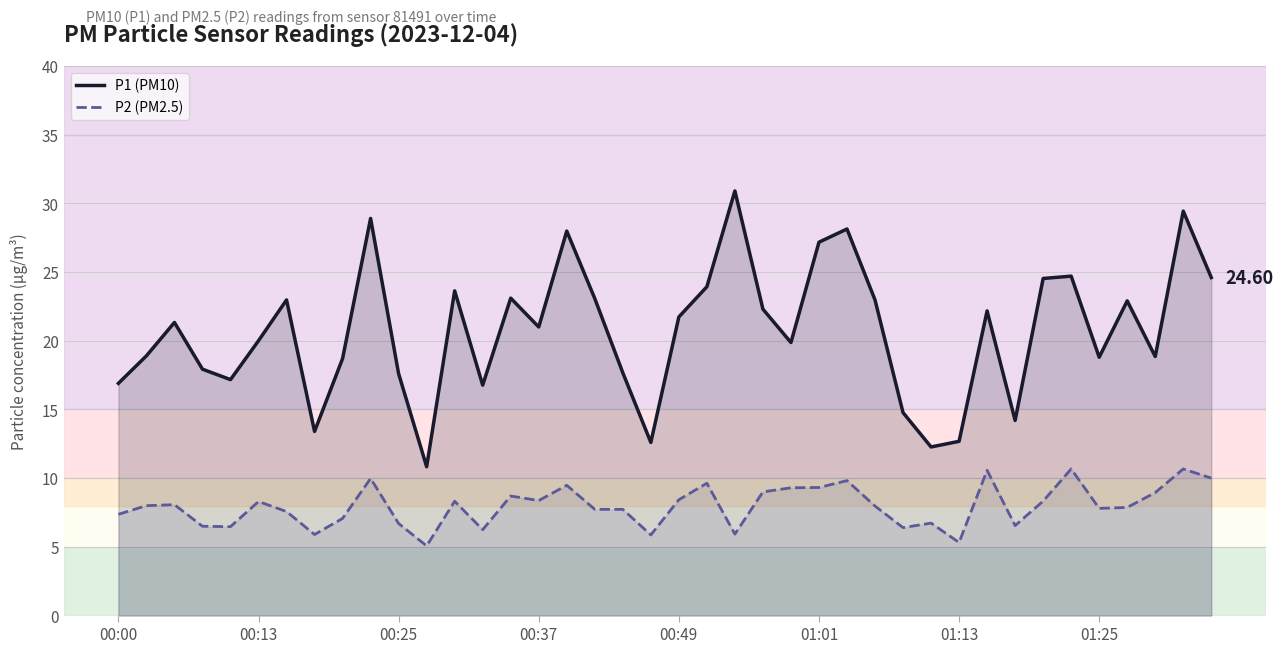

The P1 (PM10) series shows 30.9 at 00:49. True or false?

False